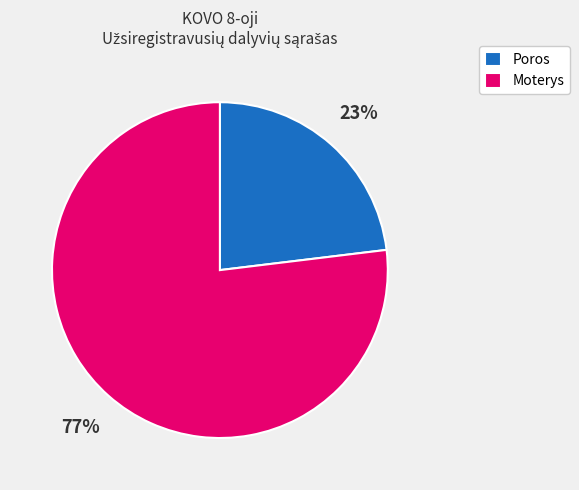

Is it true that Moterys is 77% of the pie?

True